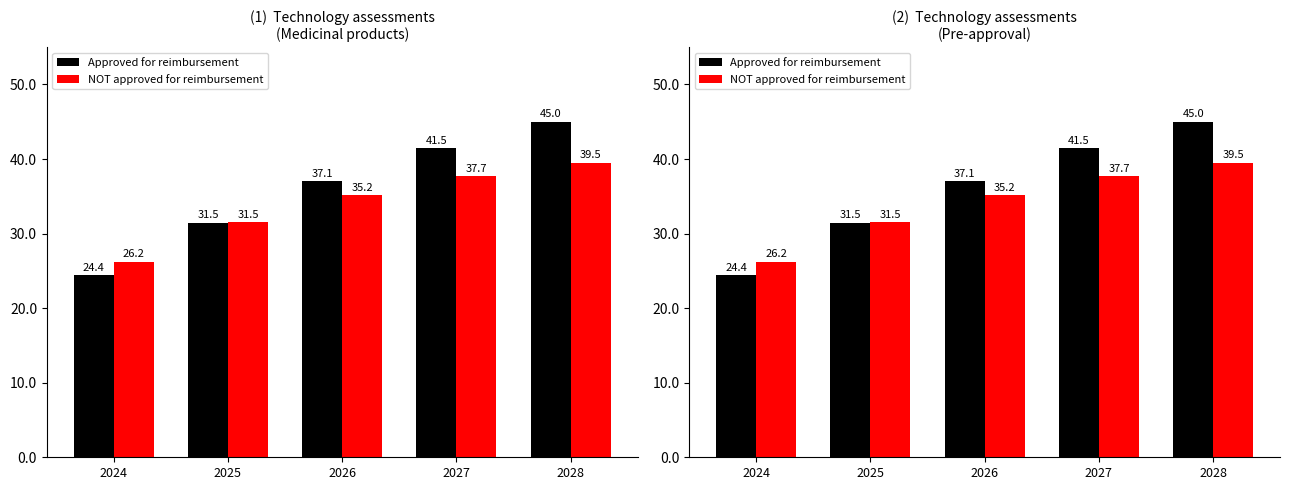

Reading left to right, what are all the values shown in this chart?

Approved for reimbursement: 24.4	31.5	37.1	41.5	45.0
NOT approved for reimbursement: 26.2	31.5	35.2	37.7	39.5